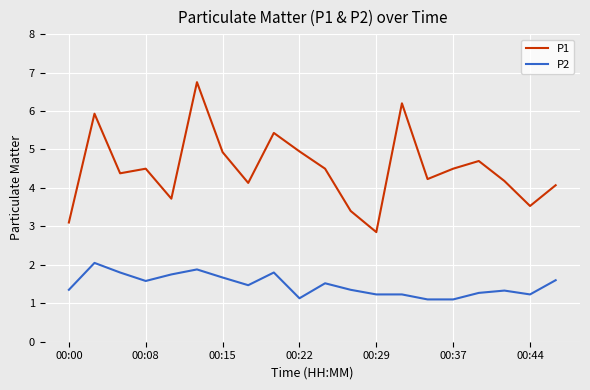

What is the lowest value of the P2 series?

1.1